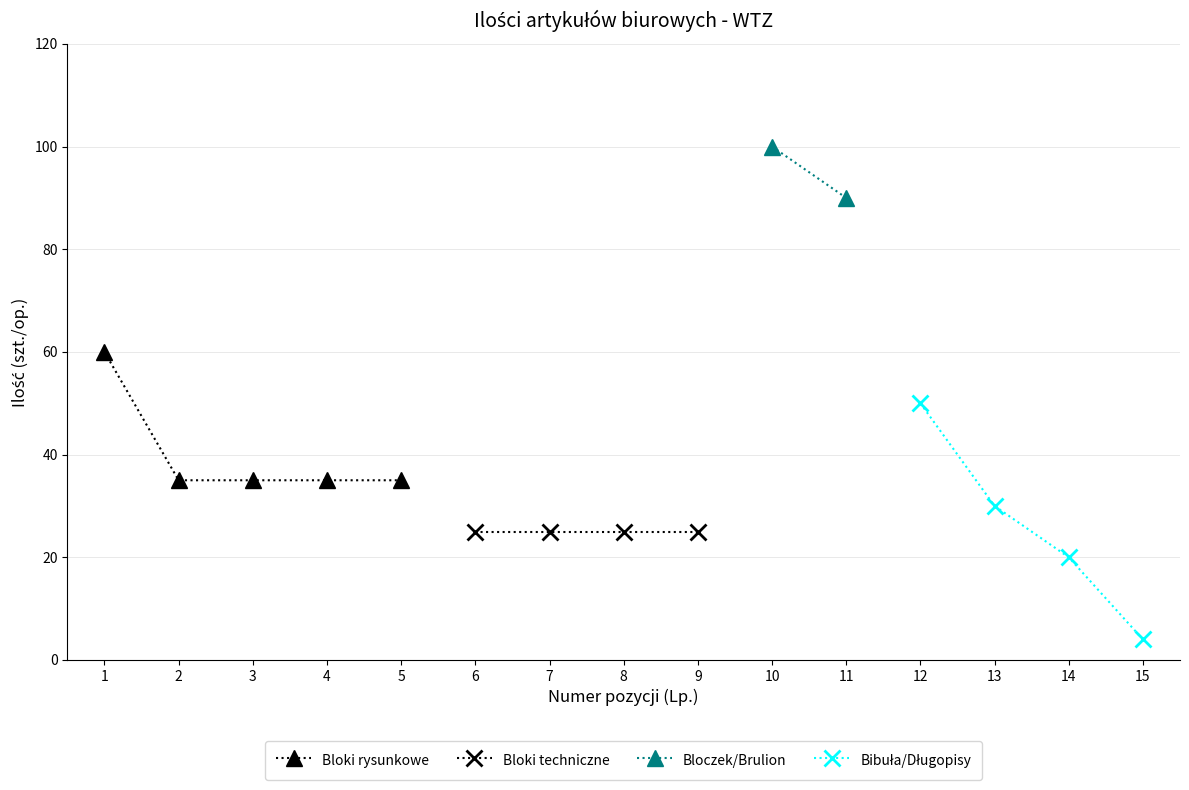

Is it true that Bloki rysunkowe equals 35 at 4?

True